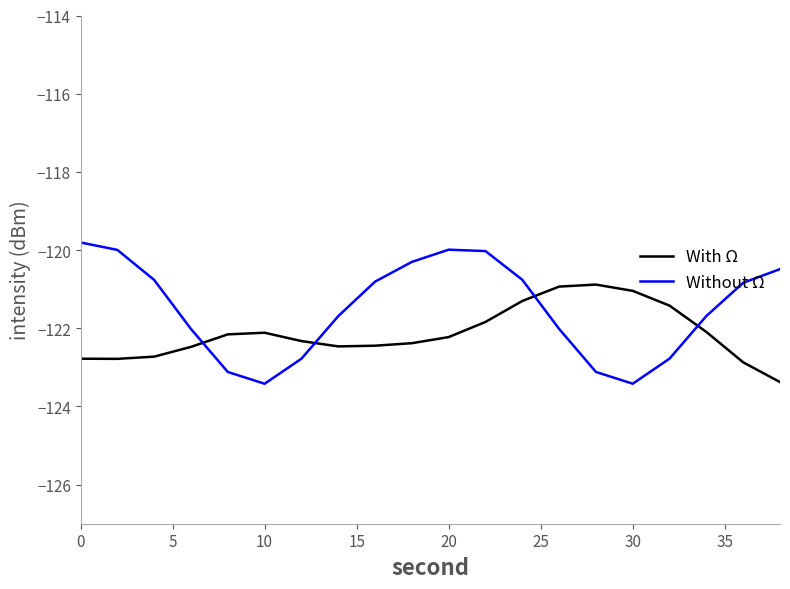

Does the chart display data point markers on the line(s)?

No